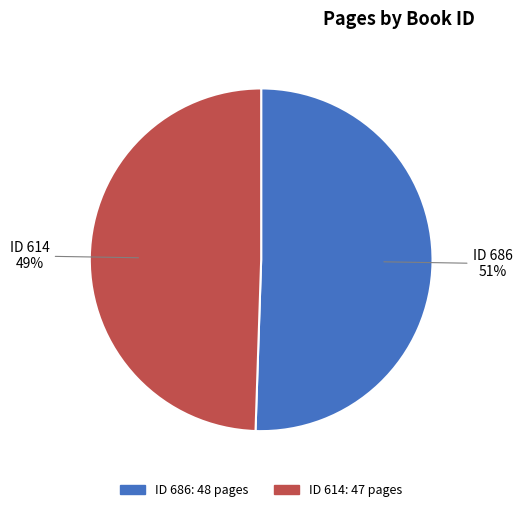

Does any single category account for the majority?

Yes